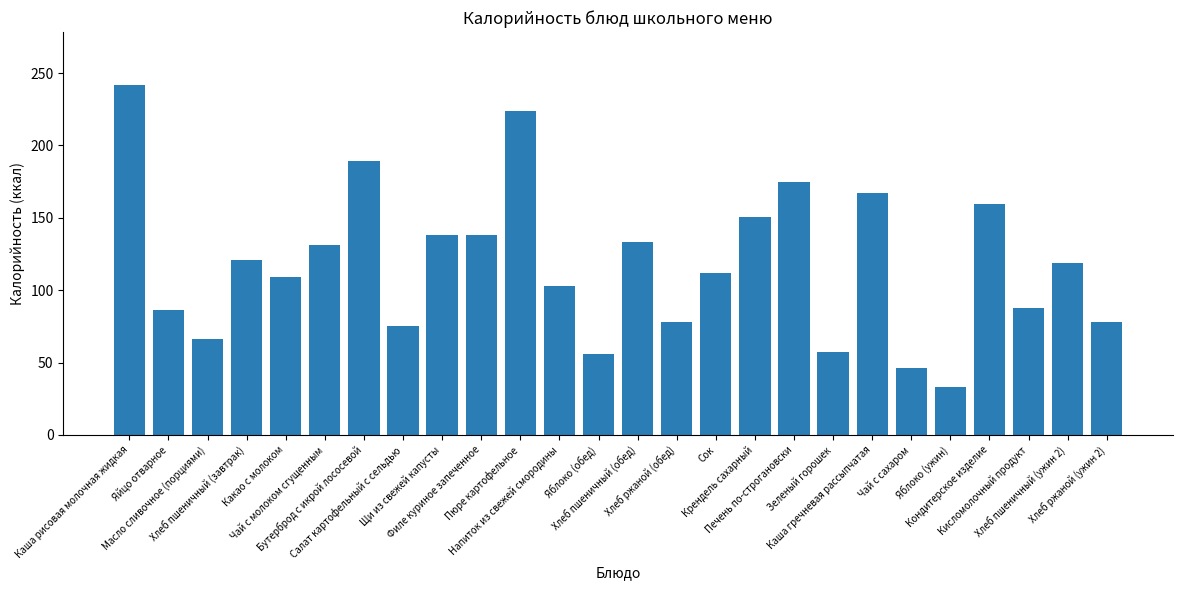

What is the maximum value shown in the chart?

242.0